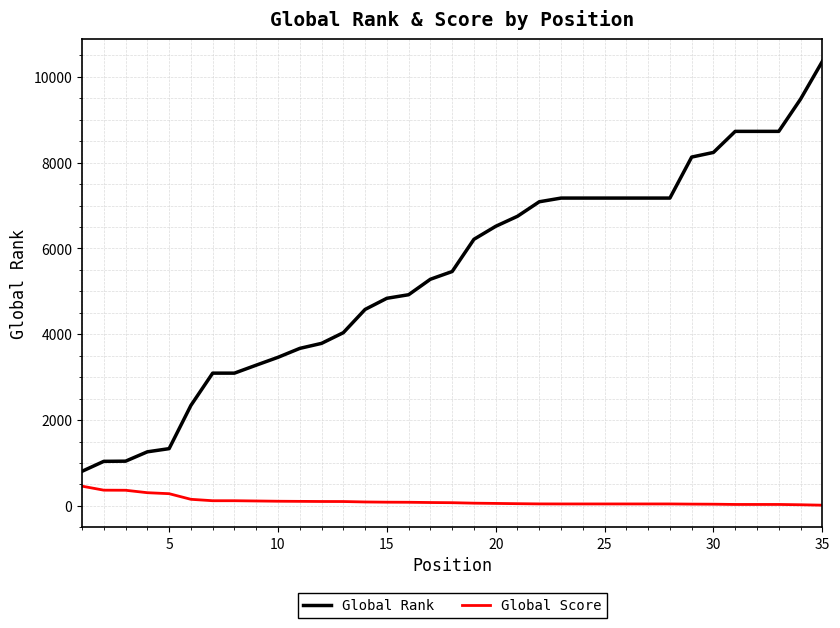

Which series has the widest spread of values?

Global Rank